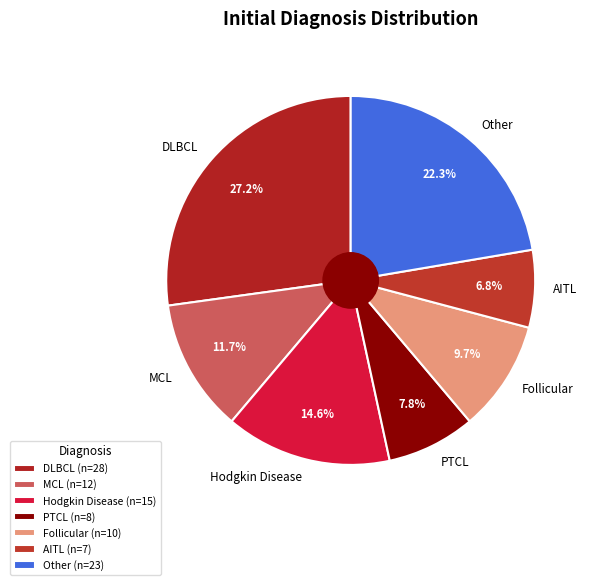

What portion of the pie excludes MCL?

88.3%